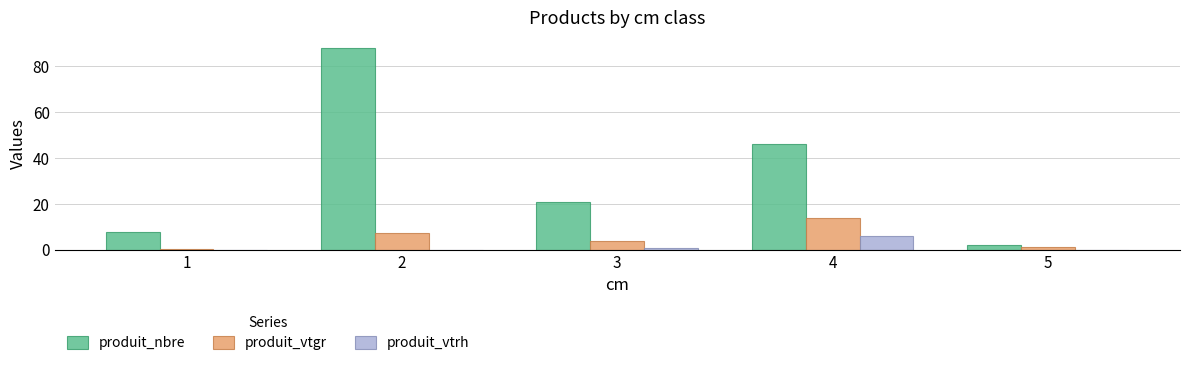

Which series changed the most between 3 and 5?

produit_nbre